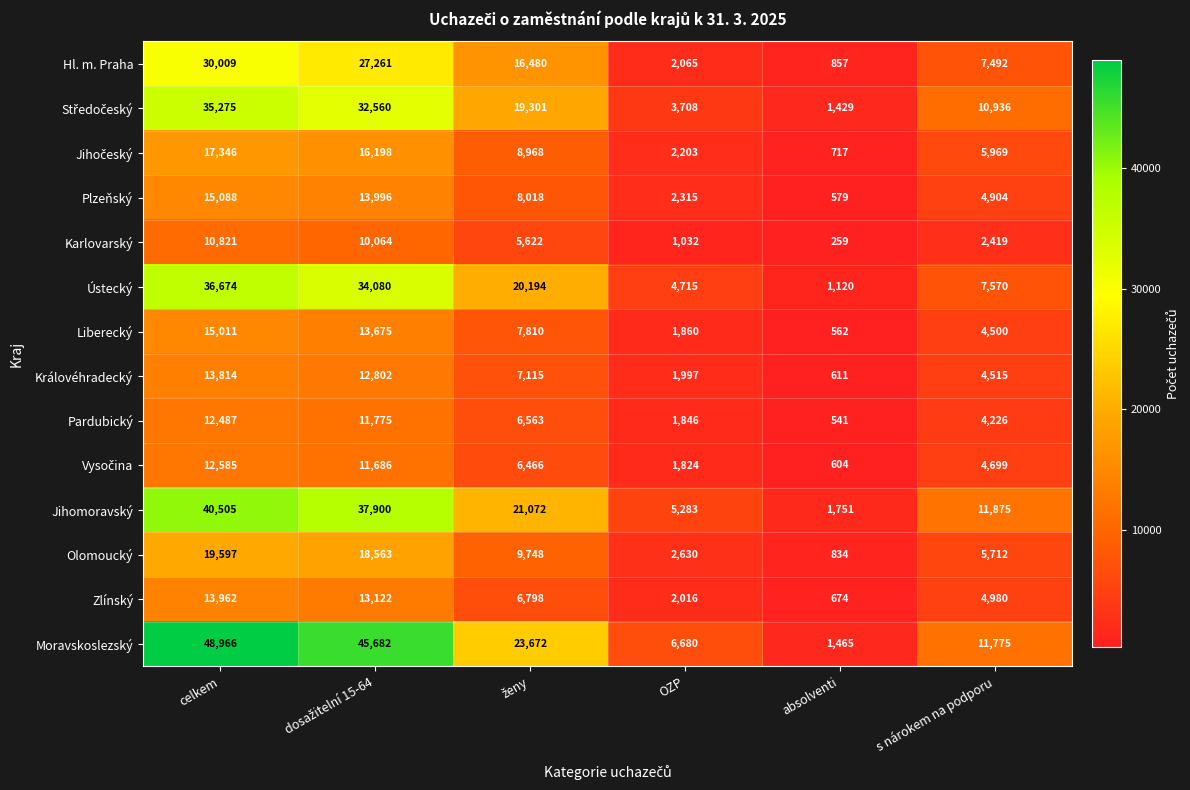

True or false: Ústecký has a value of 7570 at s nárokem na podporu.

True